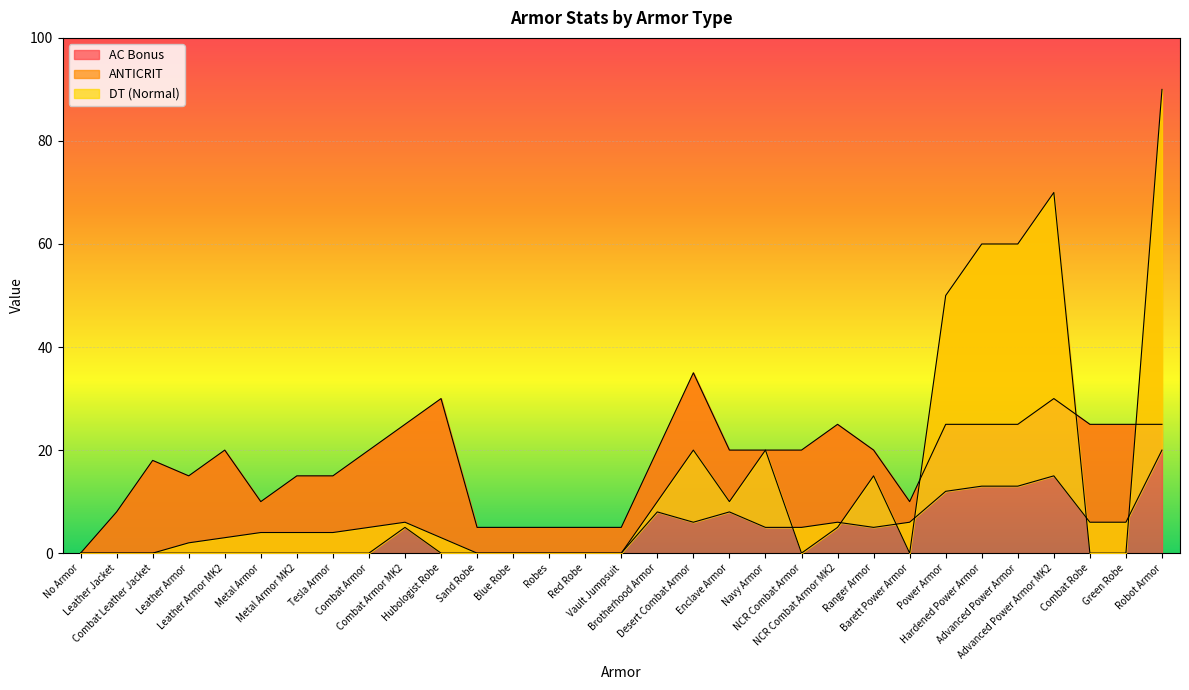

What is the average value of the ANTICRIT series?

13